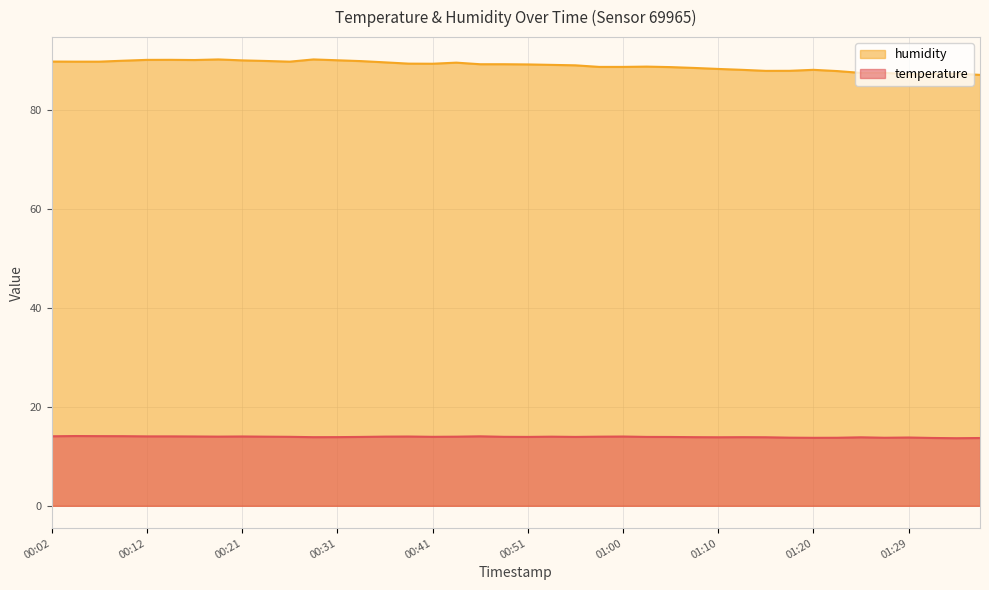

True or false: temperature and humidity cross at least once.

False